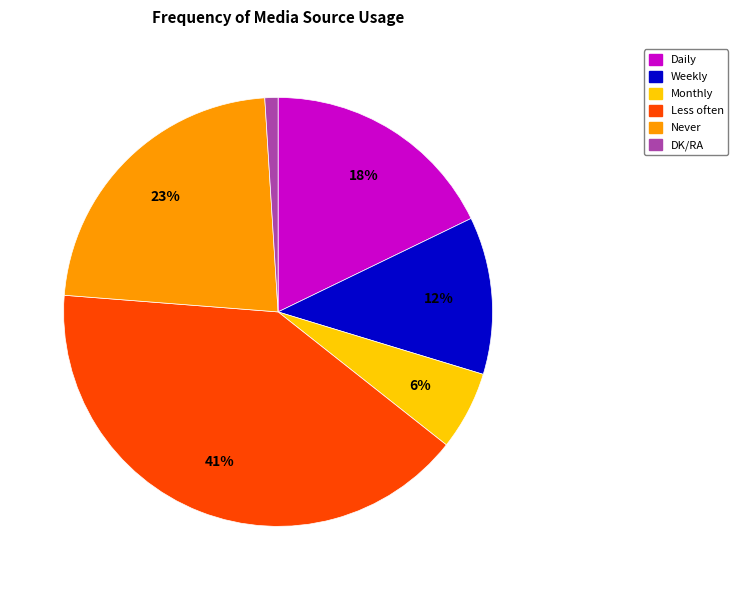

Does any single category account for the majority?

No